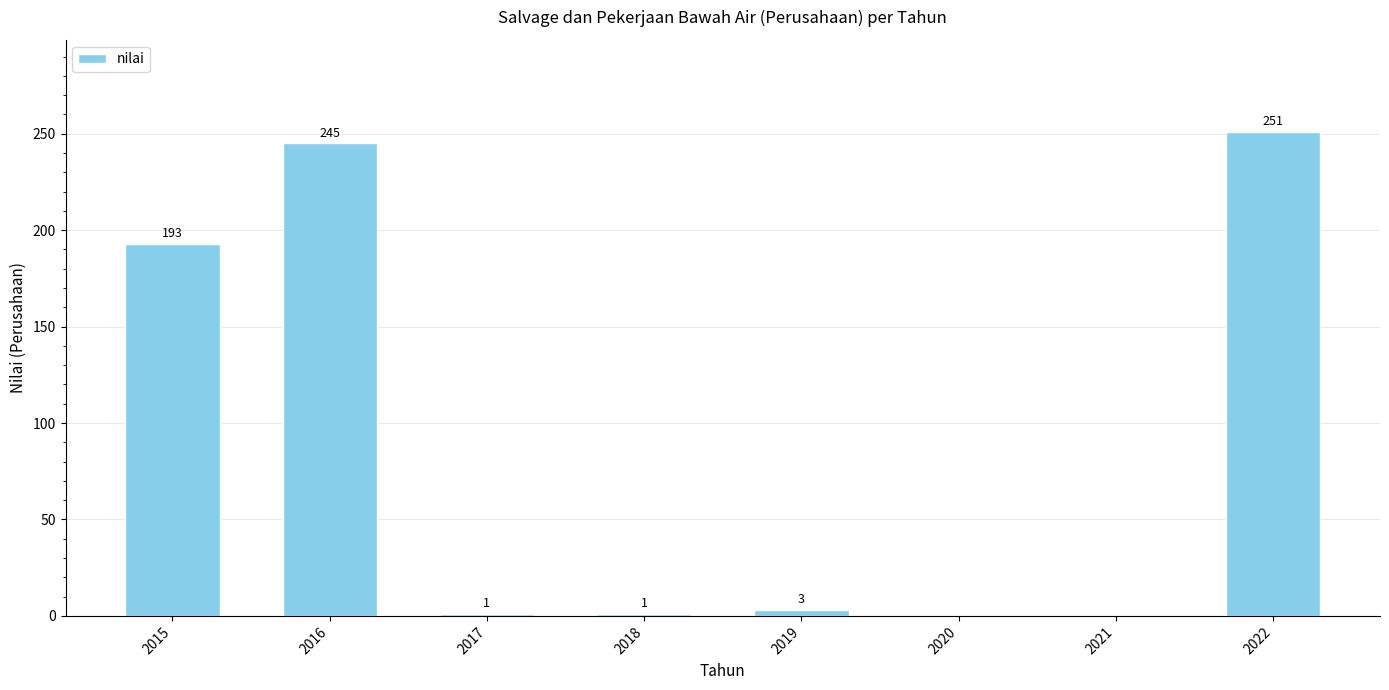

What is the sum of all values?

694